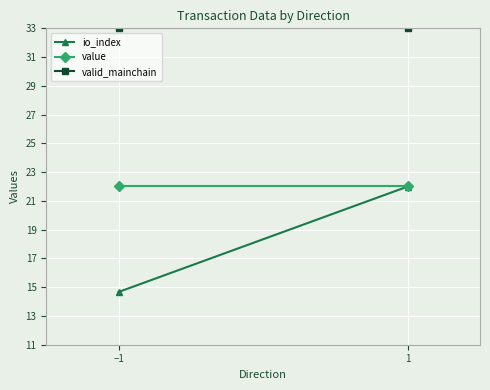

What is the value of the io_index point at the 2nd from the left?

22.0